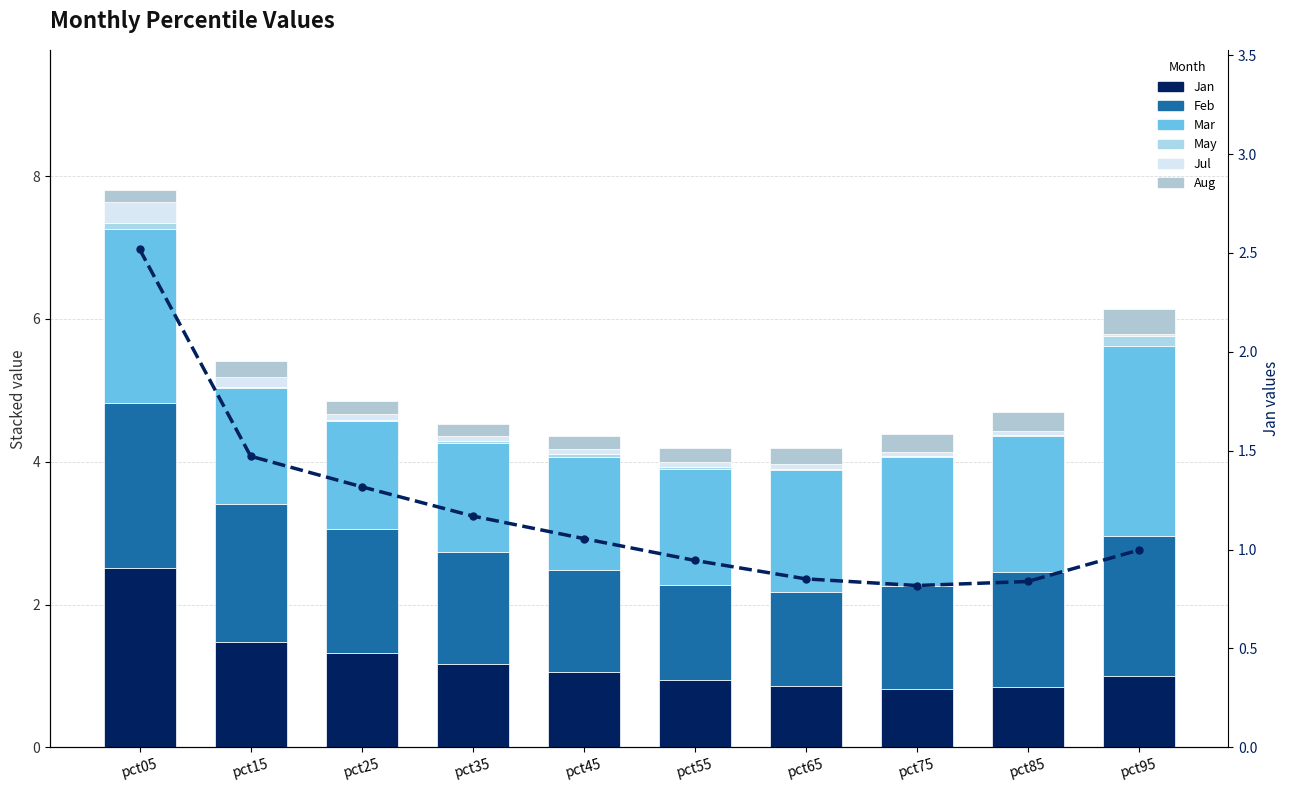

What is the value of the Aug bar at the 9th from the left?

0.3